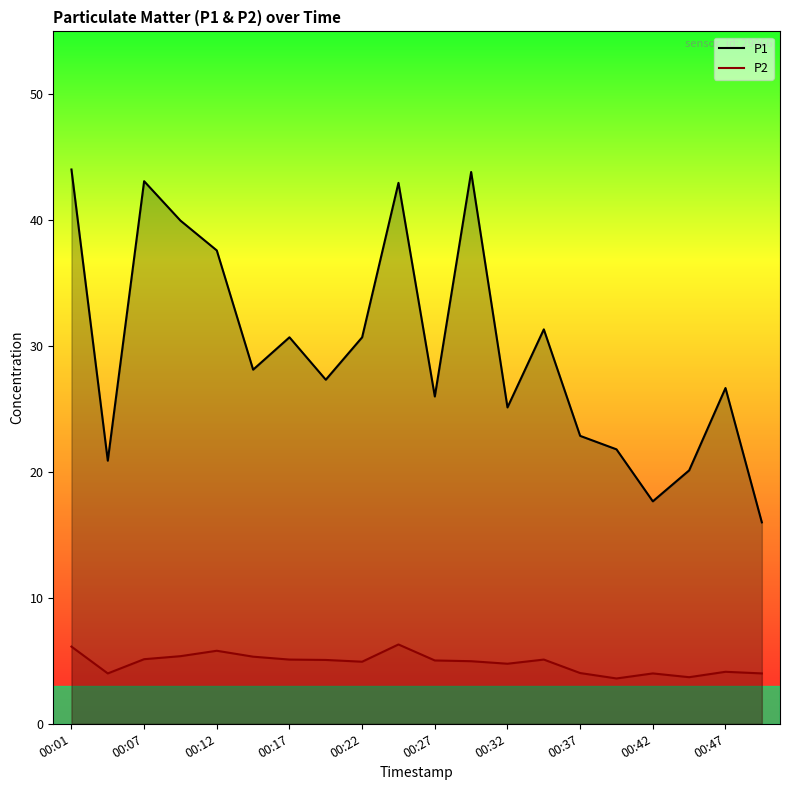

What value does the P2 series have at 00:01?

6.1